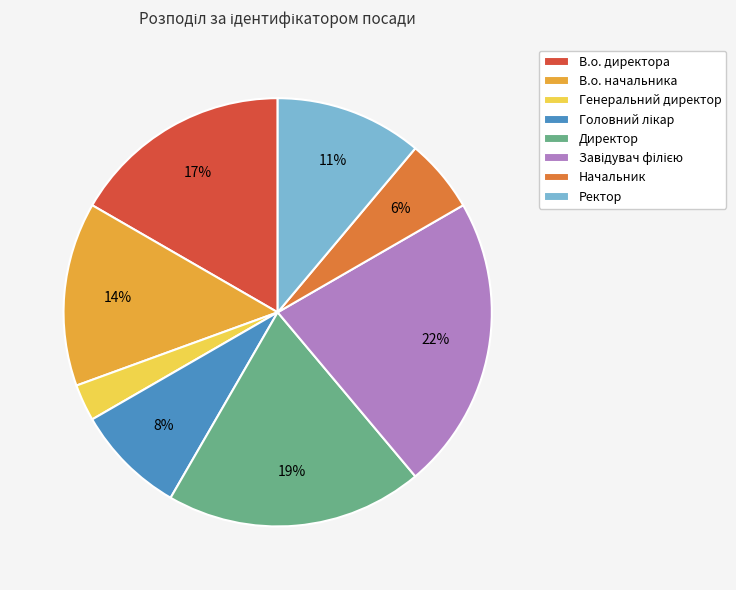

To the nearest percent, what percentage of the pie is Директор?

19%